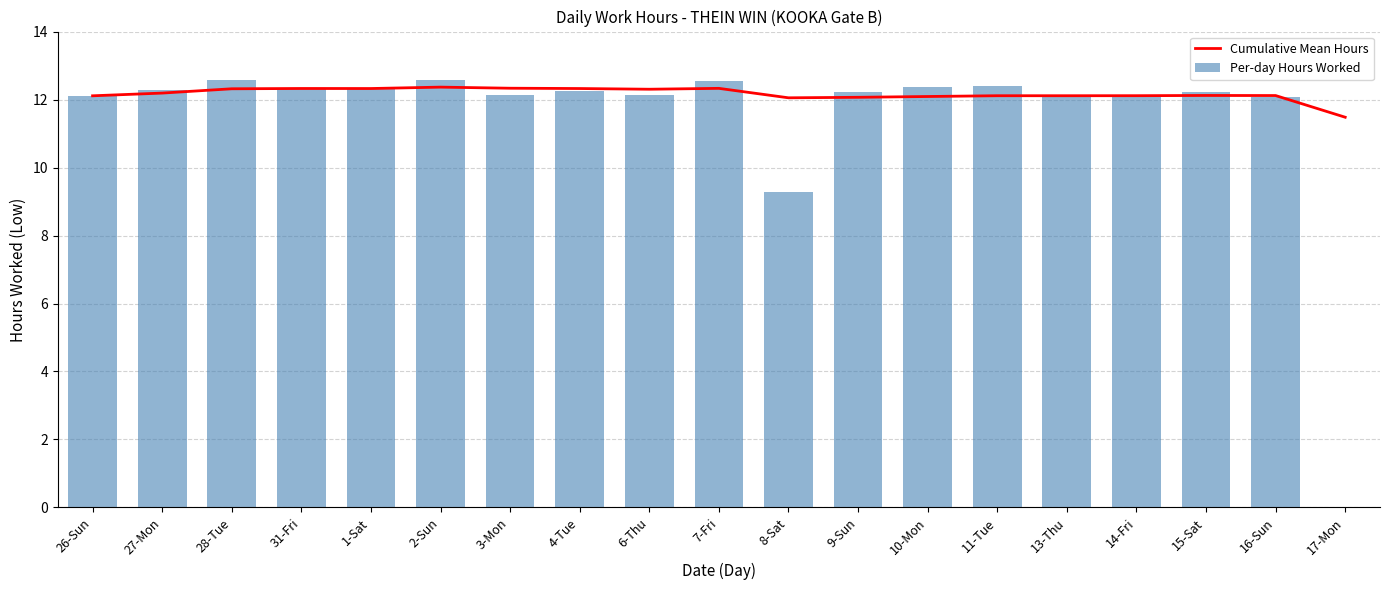

At which label does Cumulative Mean Hours reach its peak?

2-Sun